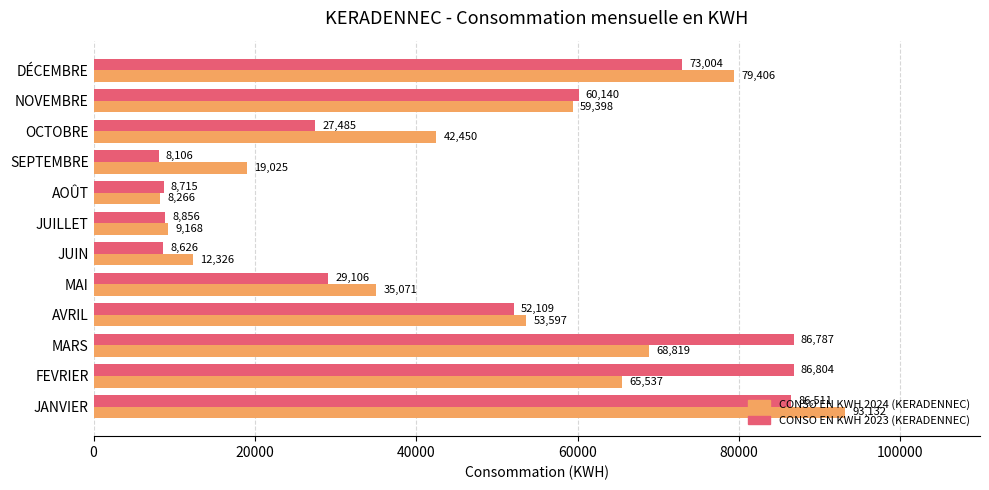

What is the highest value of the CONSO EN KWH 2024 (KERADENNEC) series?

93132